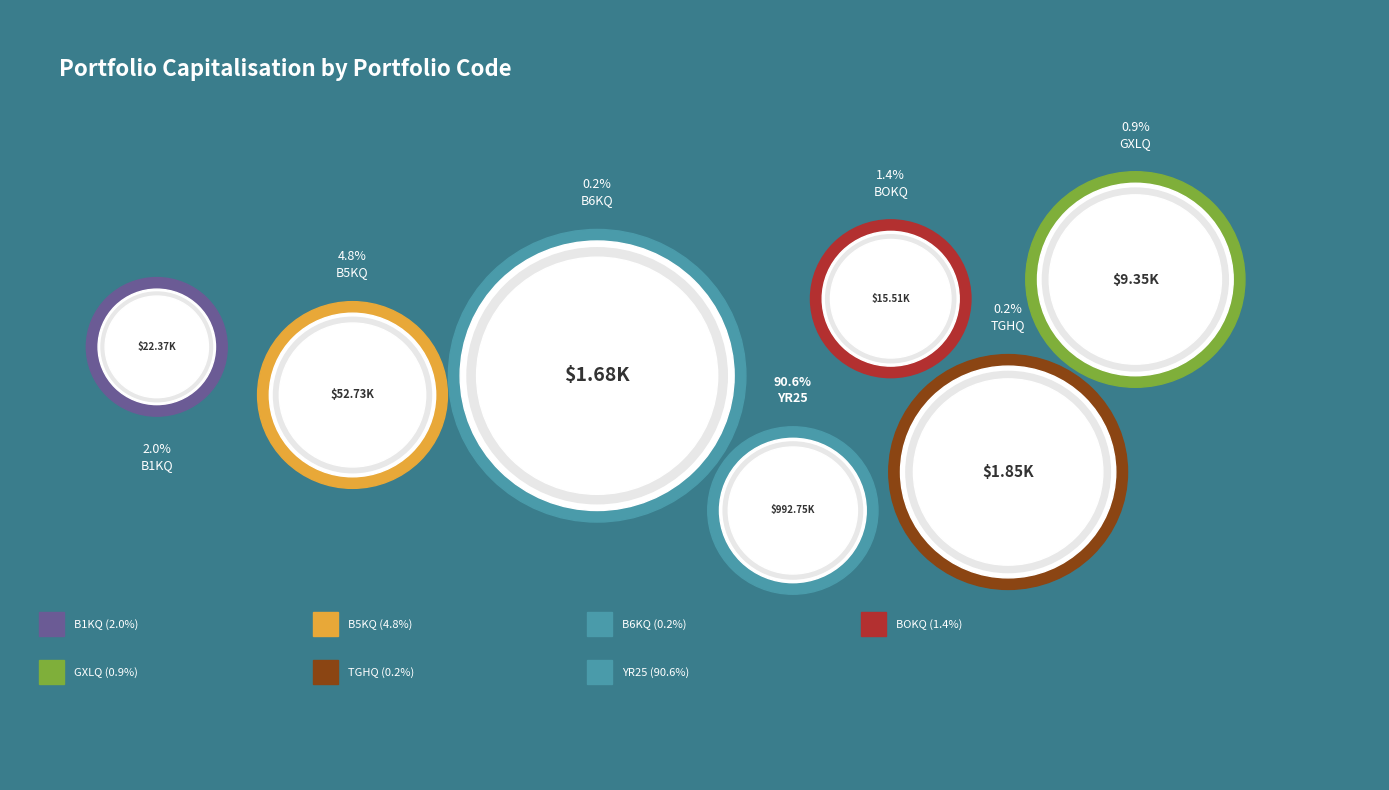

Which category accounts for the majority?

YR25